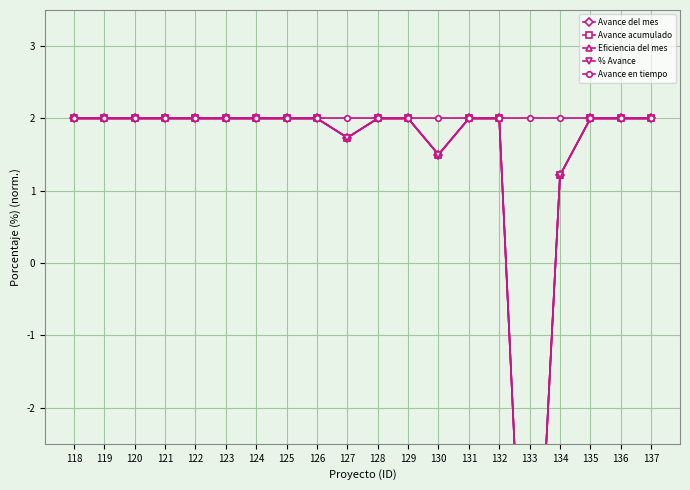

Reading right to left, extract all data points from this chart.

Avance del mes: 2.0	2.0	2.0	1.2	-7.0	2.0	2.0	1.5	2.0	2.0	1.7	2.0	2.0	2.0	2.0	2.0	2.0	2.0	2.0	2.0
Avance acumulado: 2.0	2.0	2.0	1.2	-7.0	2.0	2.0	1.5	2.0	2.0	1.7	2.0	2.0	2.0	2.0	2.0	2.0	2.0	2.0	2.0
Eficiencia del mes: 2.0	2.0	2.0	1.2	-7.0	2.0	2.0	1.5	2.0	2.0	1.7	2.0	2.0	2.0	2.0	2.0	2.0	2.0	2.0	2.0
% Avance: 2.0	2.0	2.0	1.2	-7.0	2.0	2.0	1.5	2.0	2.0	1.7	2.0	2.0	2.0	2.0	2.0	2.0	2.0	2.0	2.0
Avance en tiempo: 2.0	2.0	2.0	2.0	2.0	2.0	2.0	2.0	2.0	2.0	2.0	2.0	2.0	2.0	2.0	2.0	2.0	2.0	2.0	2.0